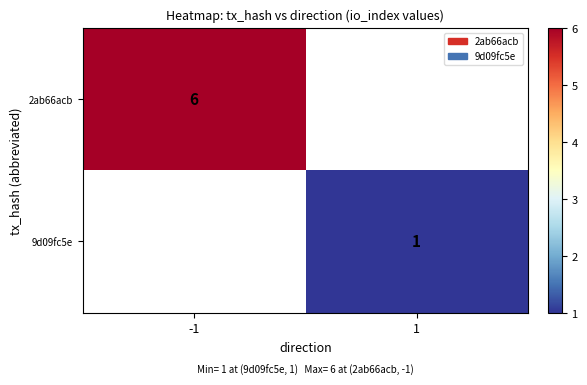

The 2ab66acb series shows 8 at -1. True or false?

False